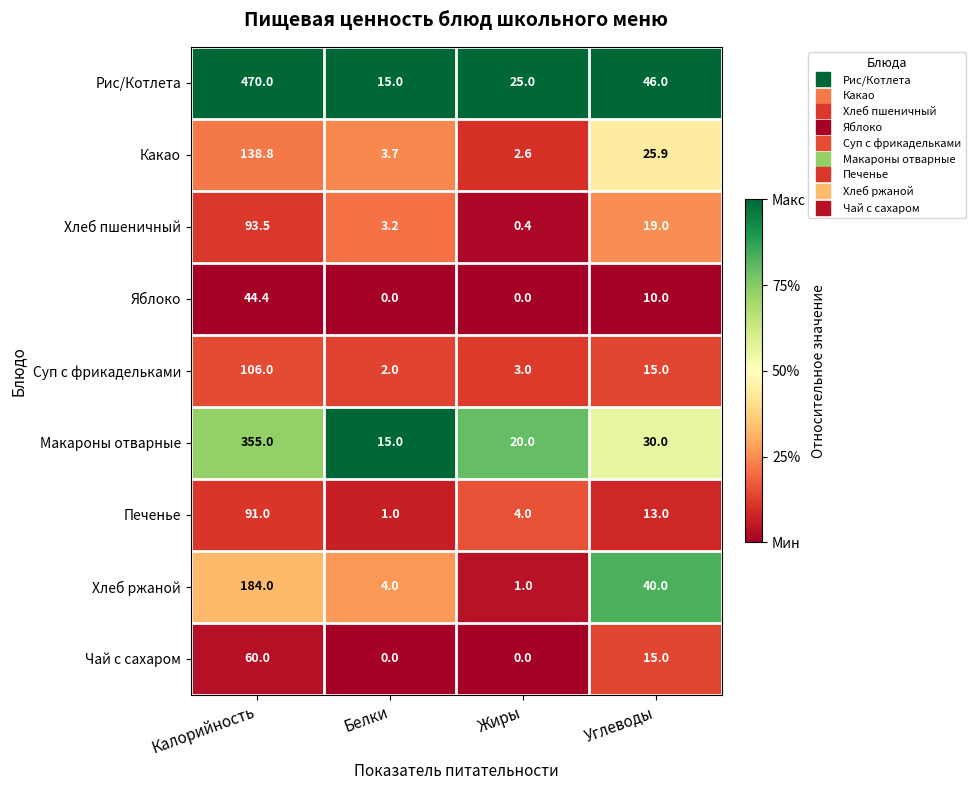

What is the difference between the Какао values at Углеводы and Калорийность?

112.9